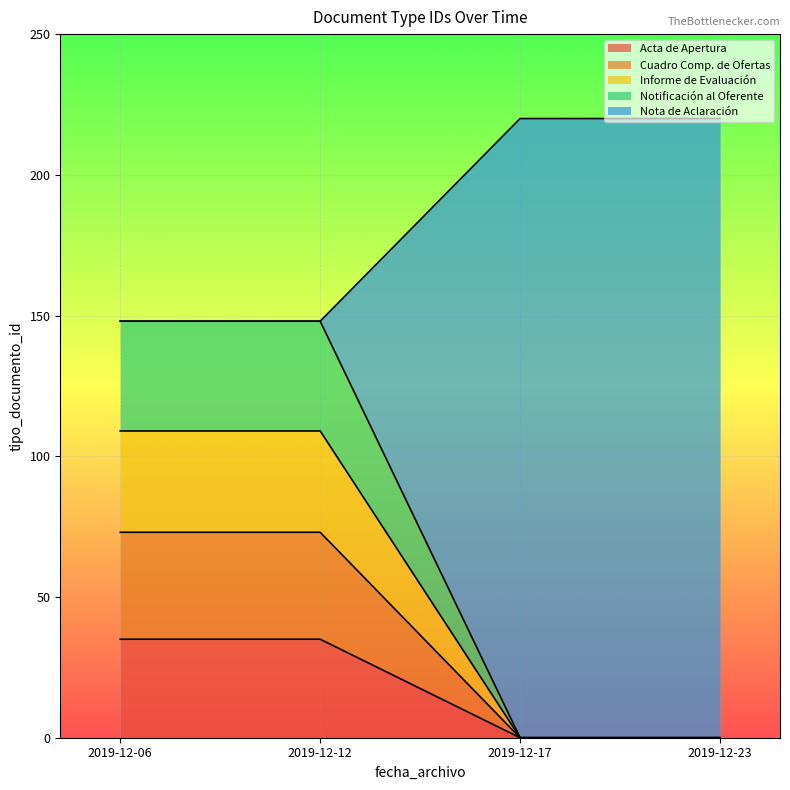

What is the total value across all series at 2019-12-06?

148